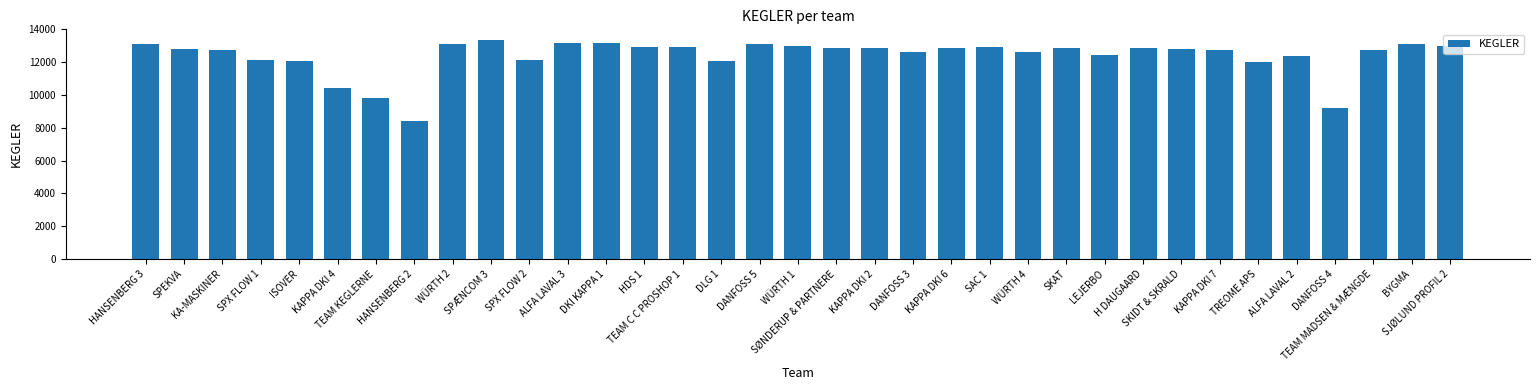

What is the smallest value displayed?

8447